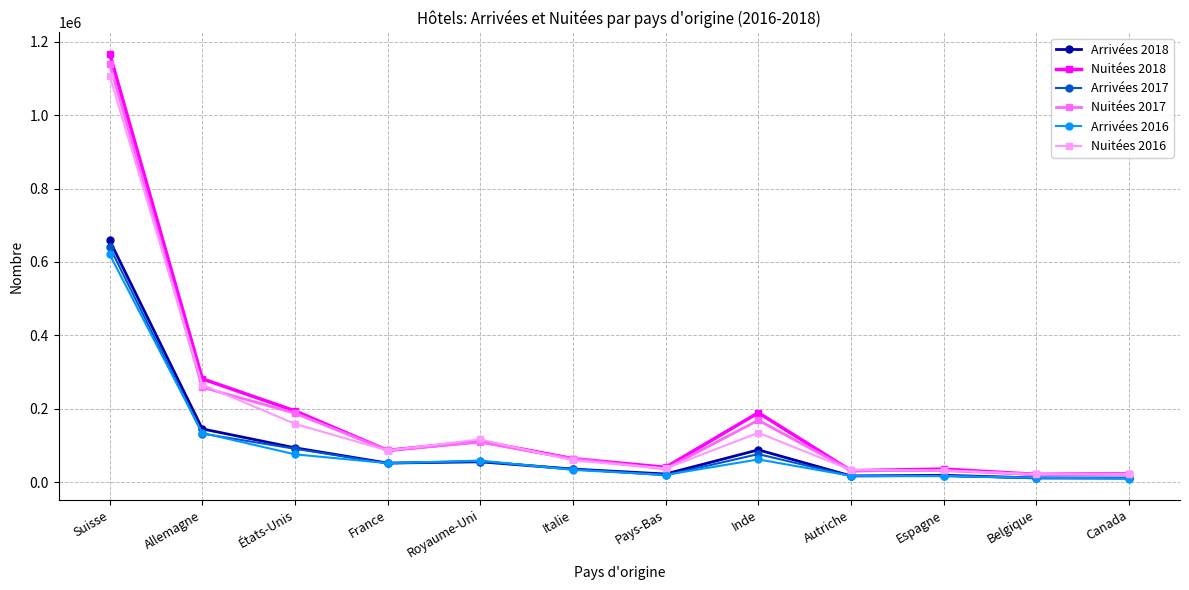

Is it true that Nuitées 2018 equals 193966 at États-Unis?

True